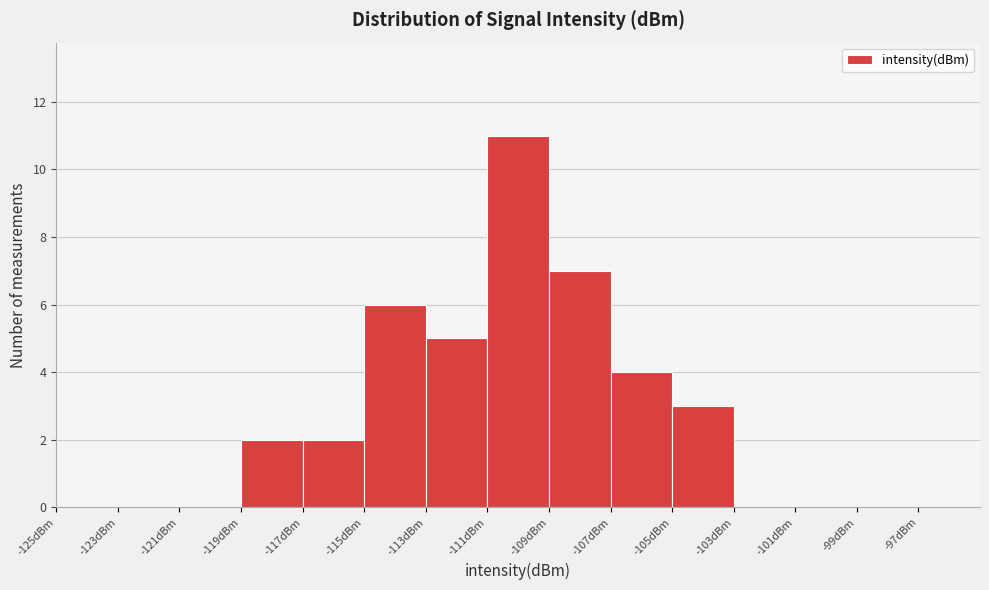

Reading left to right, transcribe this chart: for each bar, give the range it covers on the x-axis and its height. The values are not printed on the chart, so give them approximately, as read against the axis.

-125 to -123: 0
-123 to -121: 0
-121 to -119: 0
-119 to -117: 2
-117 to -115: 2
-115 to -113: 6
-113 to -111: 5
-111 to -109: 11
-109 to -107: 7
-107 to -105: 4
-105 to -103: 3
-103 to -101: 0
-101 to -99: 0
-99 to -97: 0
-97 to -95: 0